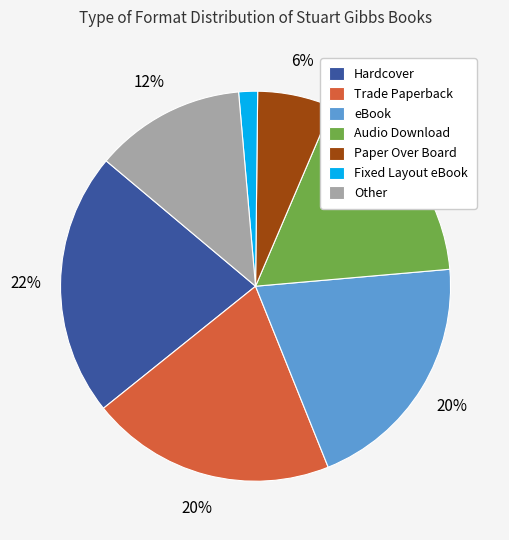

To the nearest percent, what is the difference between the Other and eBook slice percentages?

8%